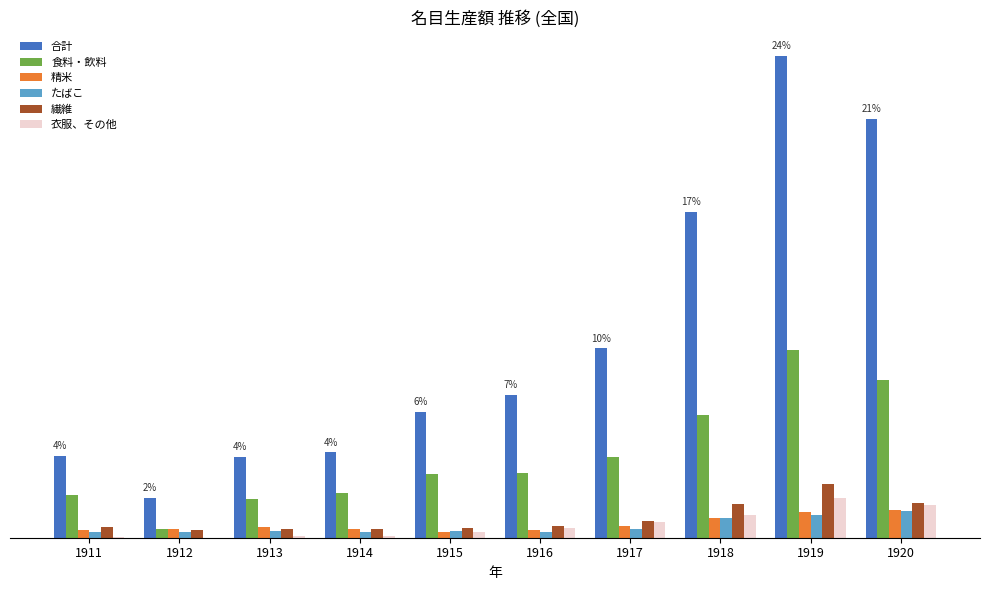

What are all the series names shown in the legend?

合計, 食料・飲料, 精米, たばこ, 繊維, 衣服、その他